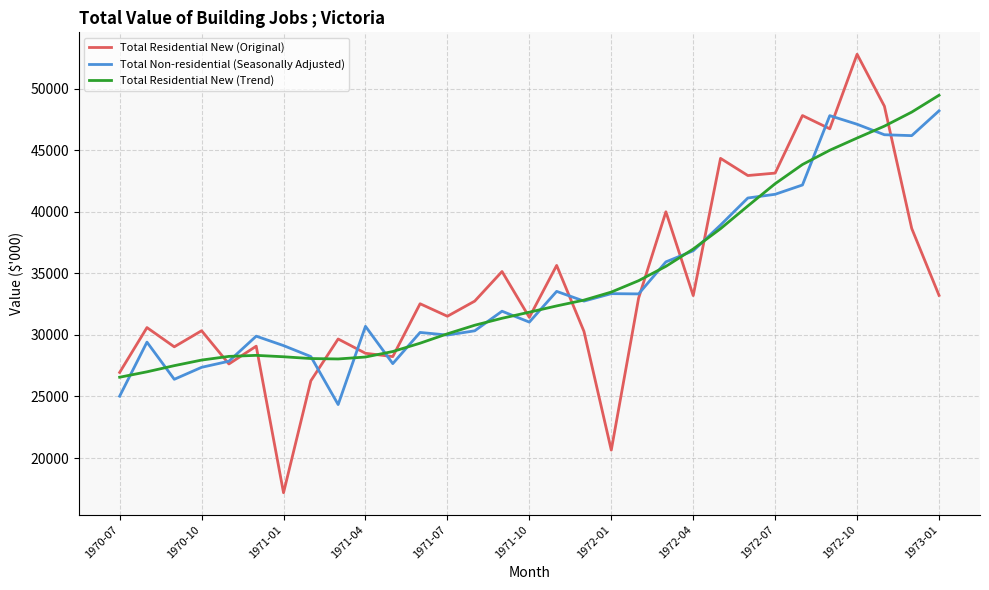

What is the highest value of the Total Residential New (Trend) series?

49470